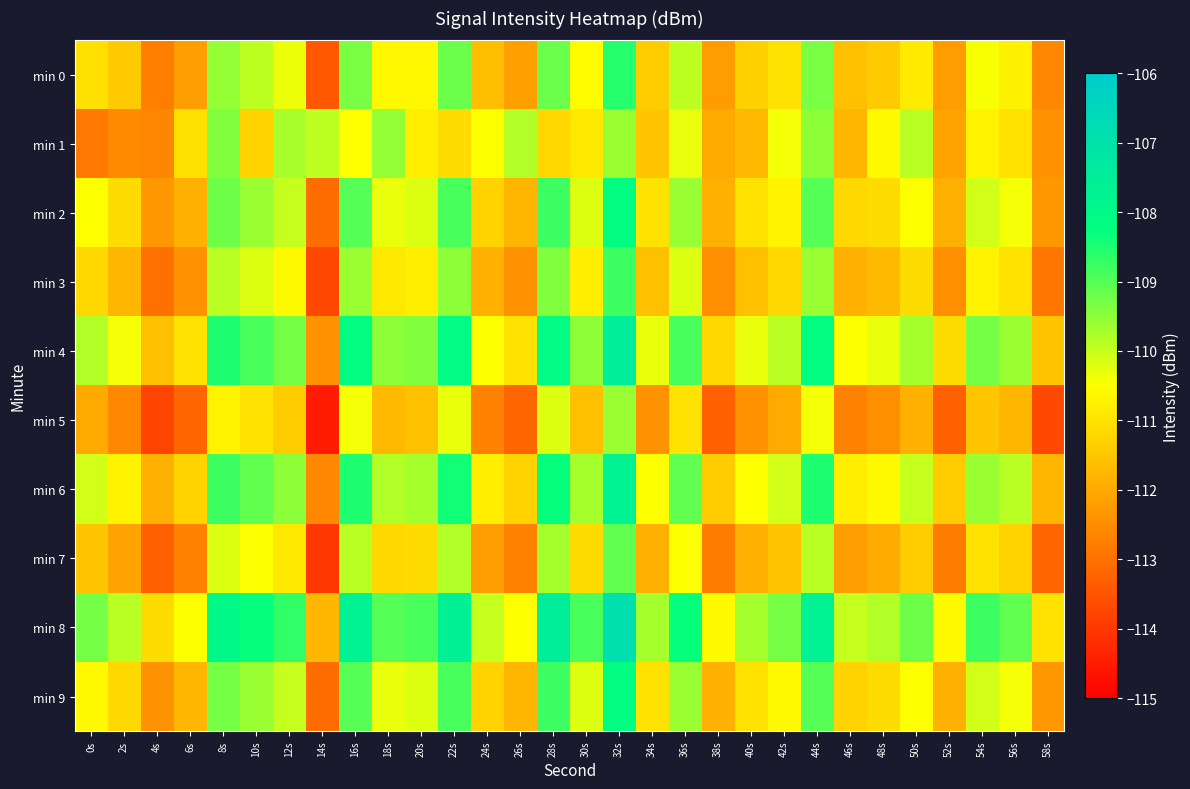

What is the total value across all series at 48s?

-1111.1